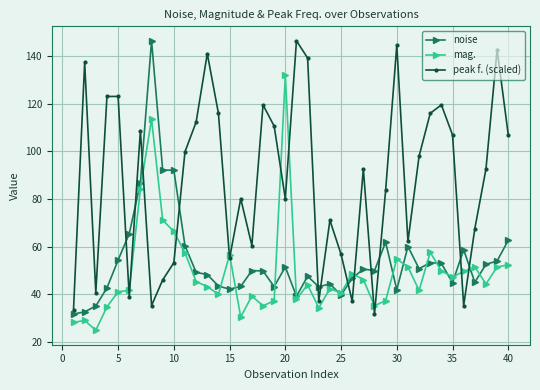

What is the value of the mag. point at the 34th from the left?

49.8